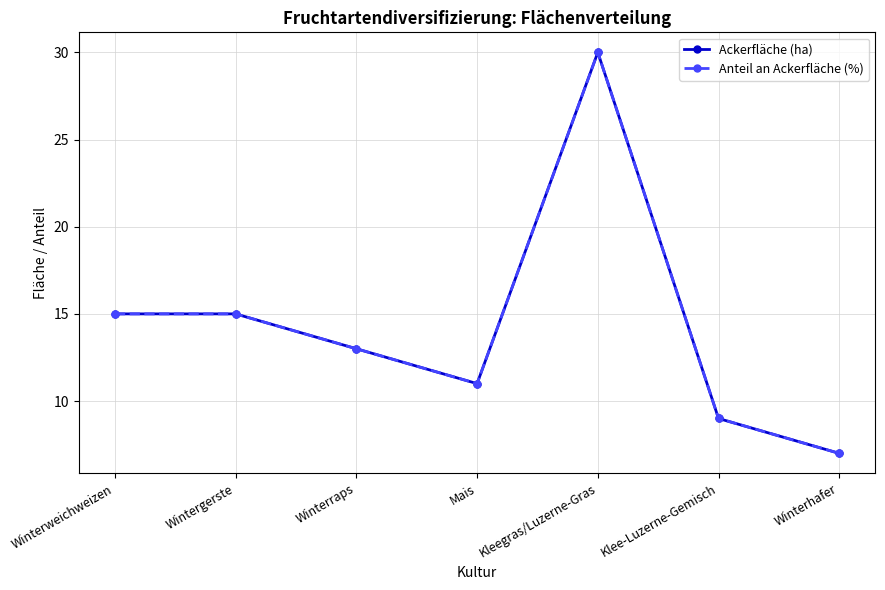

Reading left to right, what are all the values shown in this chart?

Ackerfläche (ha): 15	15	13	11	30	9	7
Anteil an Ackerfläche (%): 15	15	13	11	30	9	7